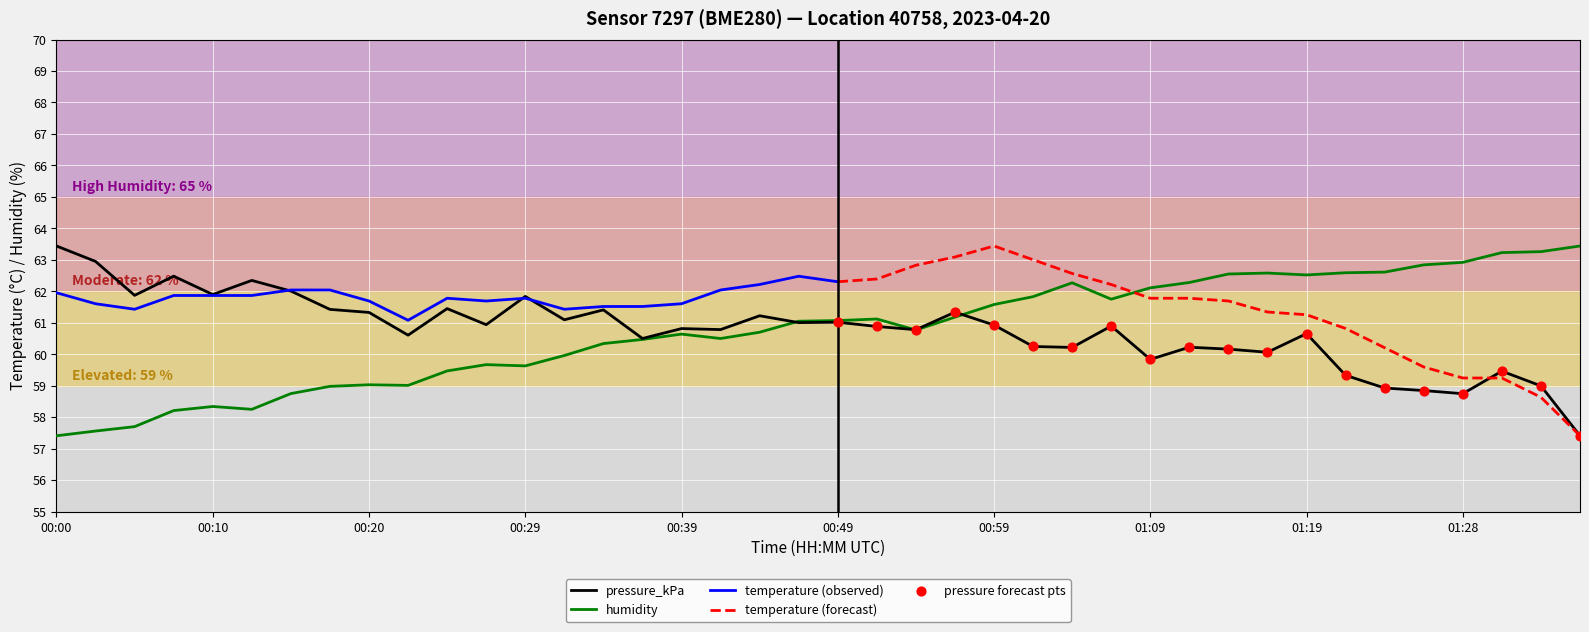

Which series has the largest Y range (max minus min)?

humidity